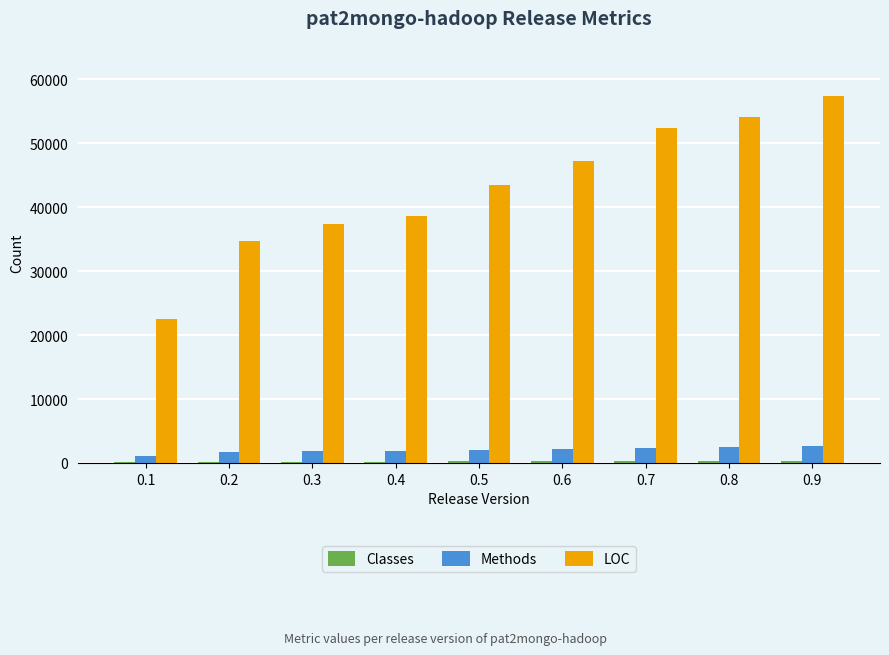

The LOC series shows 54138 at 0.8. True or false?

True